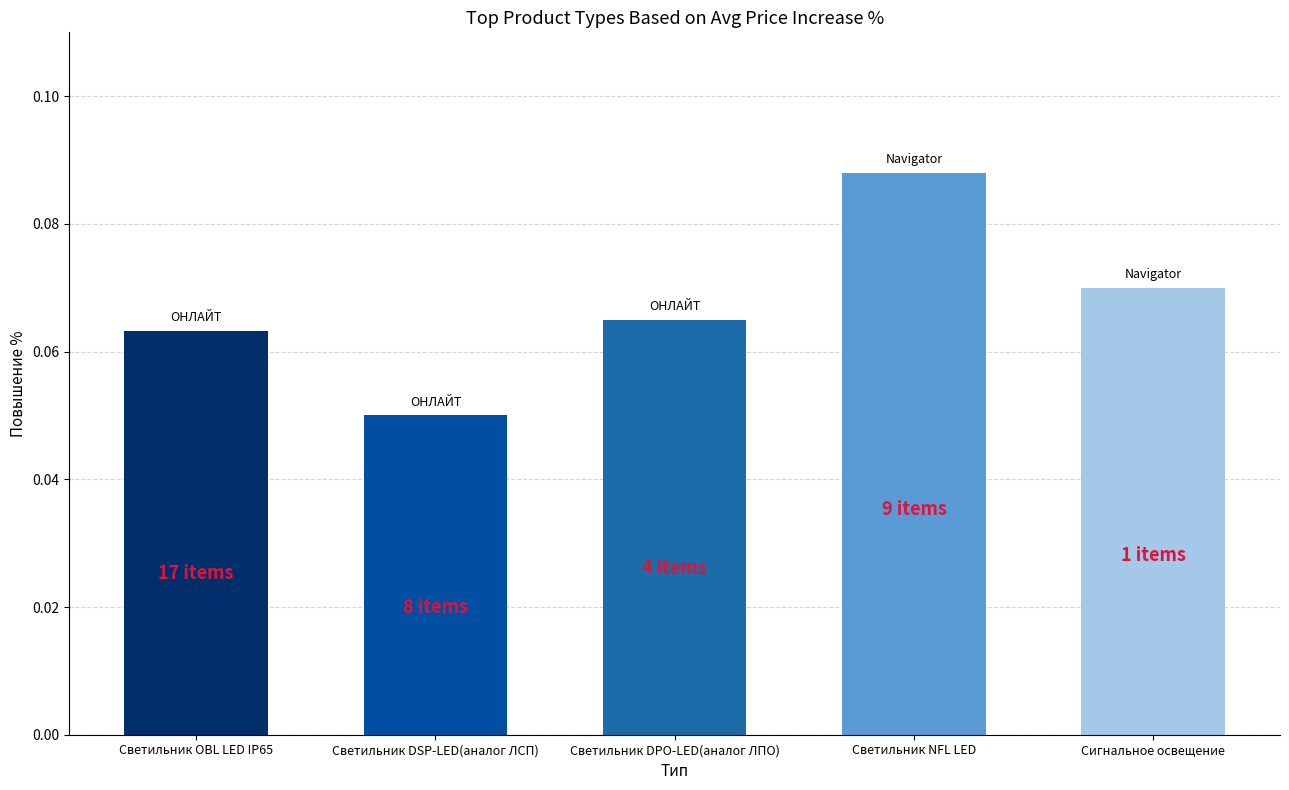

At which category does the chart reach its minimum across all series?

Светильник DSP-LED(аналог ЛСП)